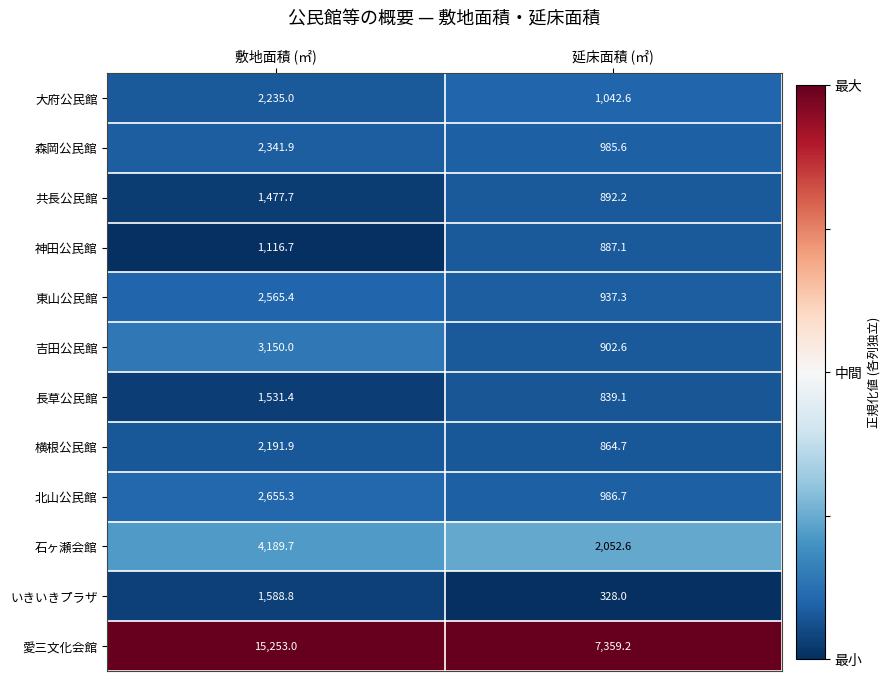

What is the average value of the 愛三文化会館 series?

11306.1